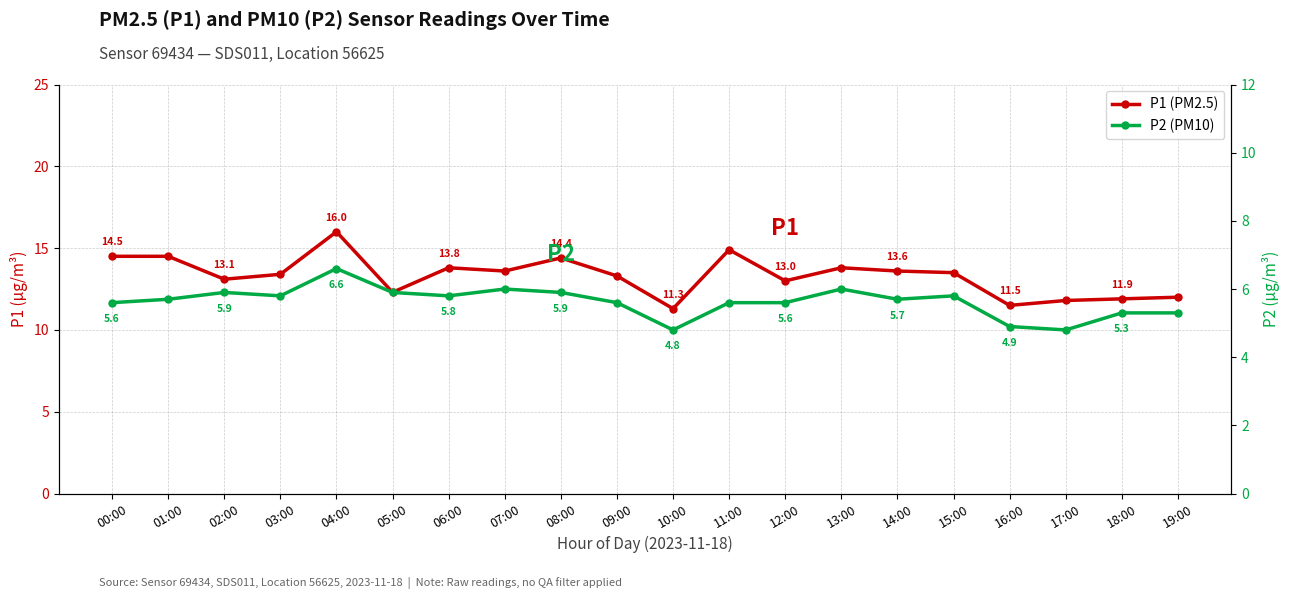

Which has a higher value, 15:00 or 12:00?

15:00